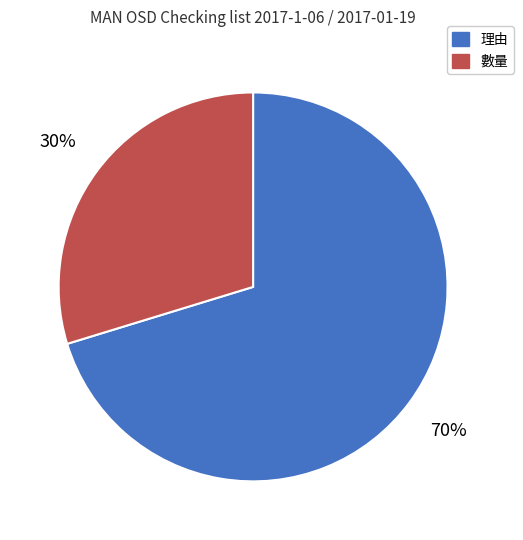

Is there any slice that represents more than half of the pie?

Yes